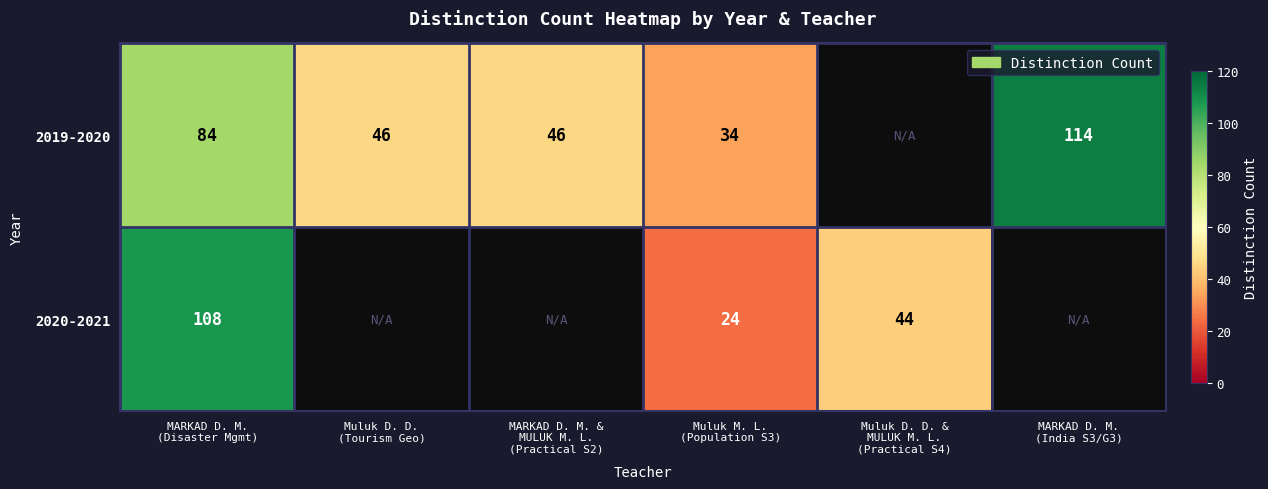

True or false: 2020-2021 has a value of 24.0 at Muluk M. L. (Population S3).

True